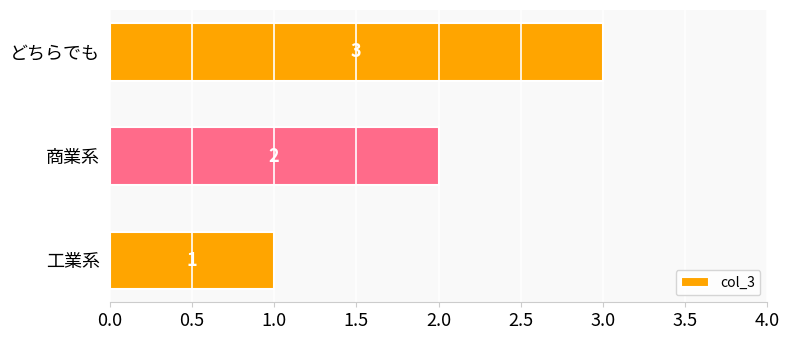

How many categories are shown in the chart?

3